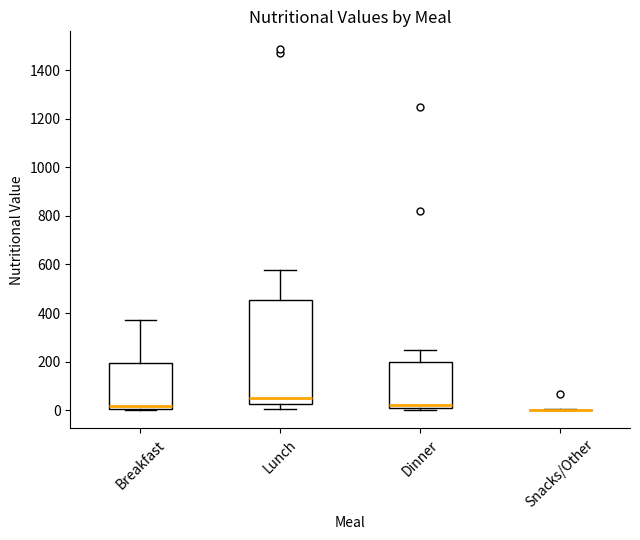

Comparing the boxes themselves (not the whiskers), which one is the tallest?

Lunch